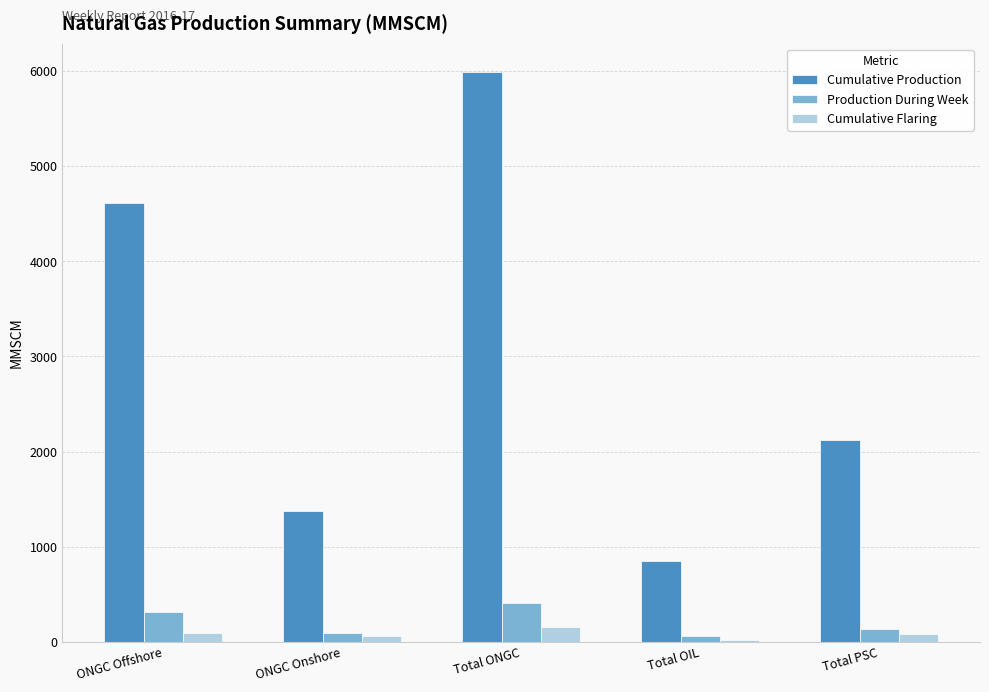

At how many categories does at least one series exceed 513?

5